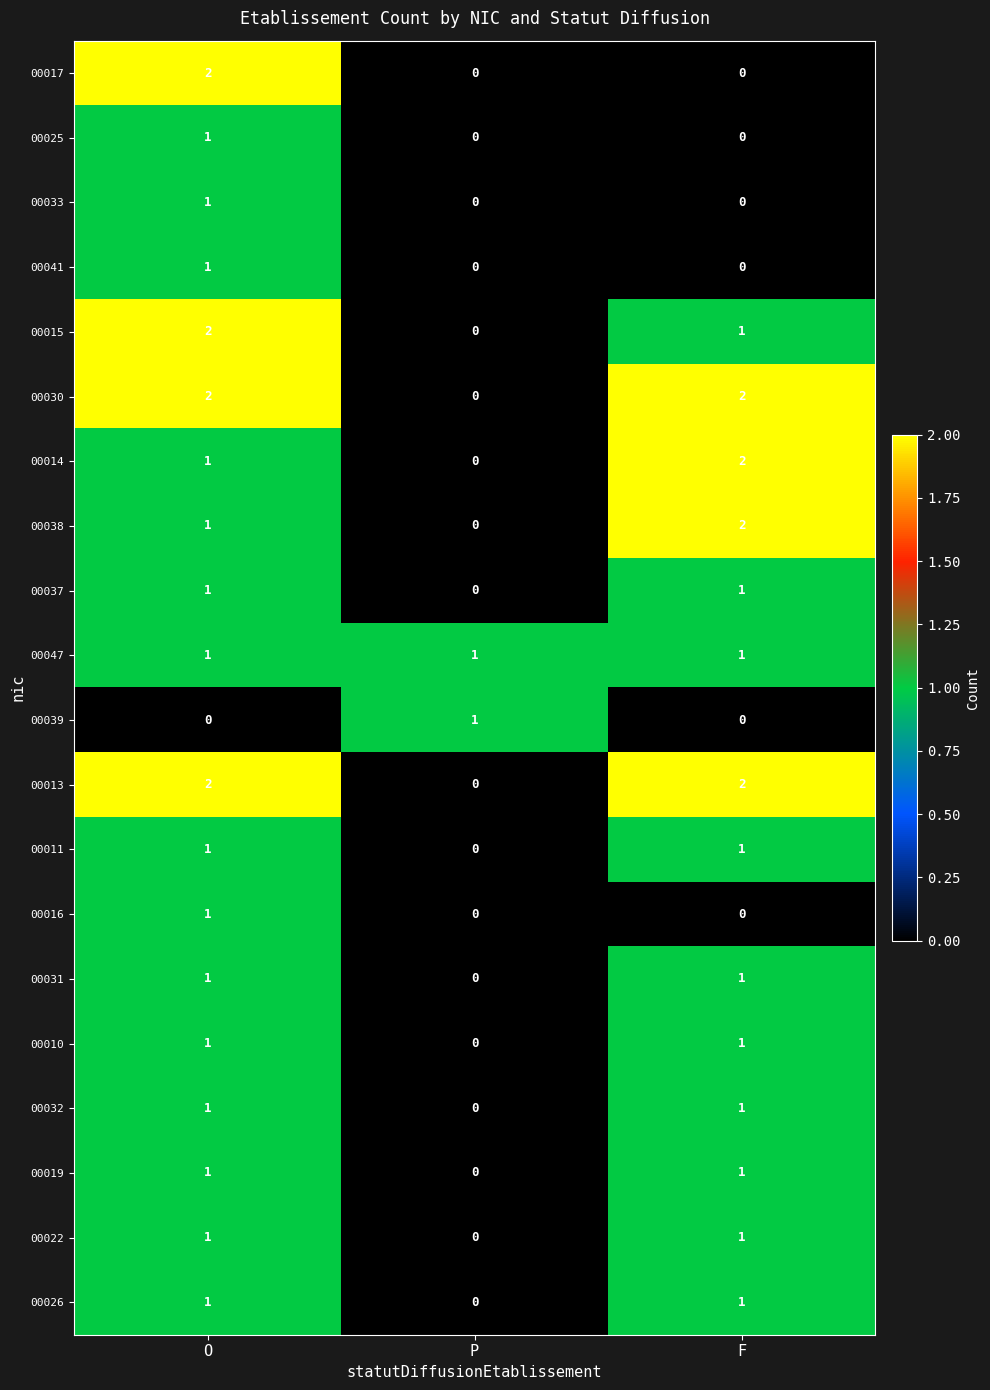

List the labels in order of 00015 value, smallest first.

P, F, O